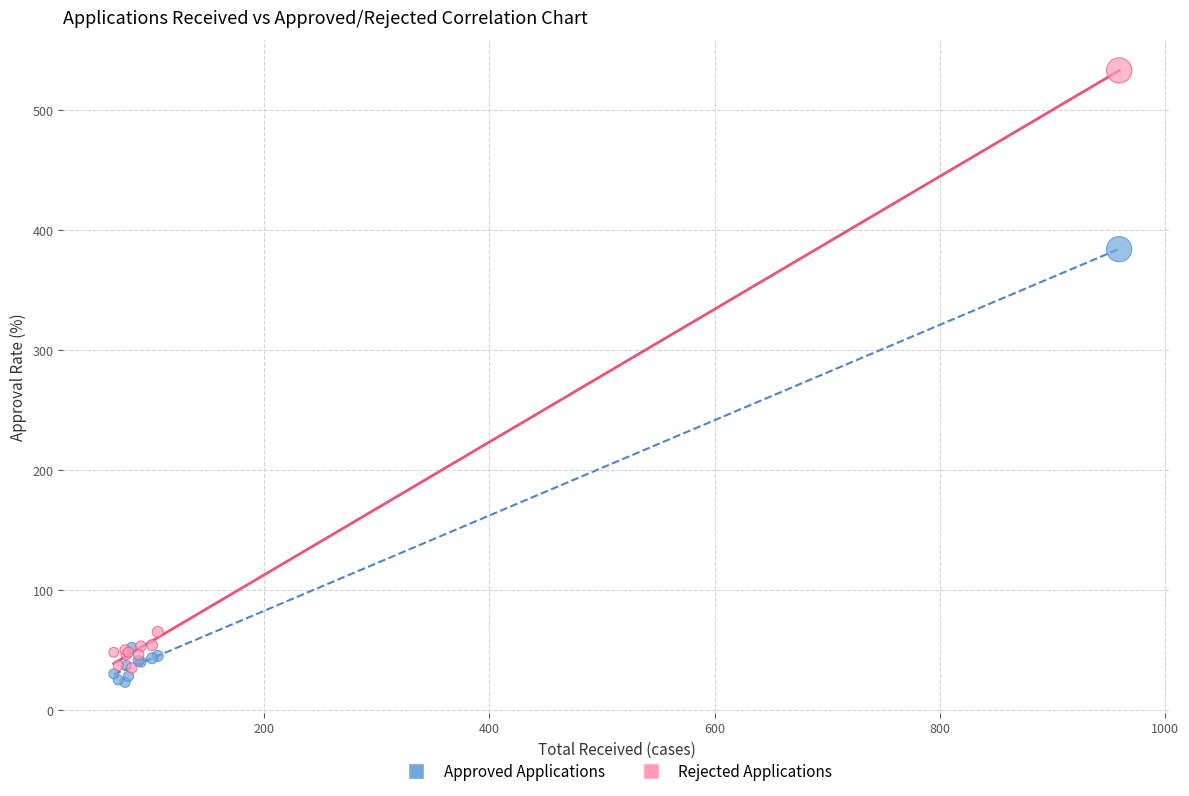

In the Approved Applications series, what Y value is closest to 203?

52